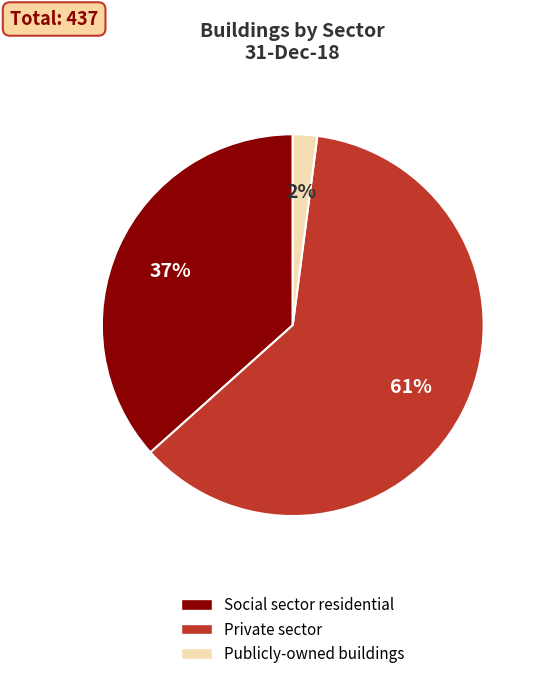

Which category has the smallest portion of the pie?

Publicly-owned buildings